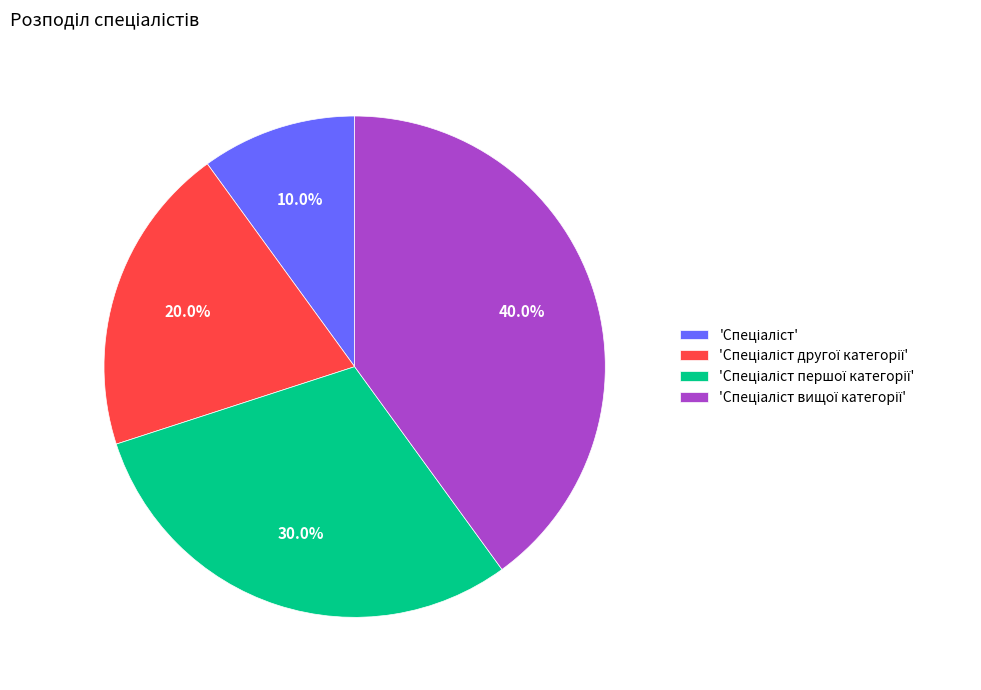

How many slices are in this pie chart?

4